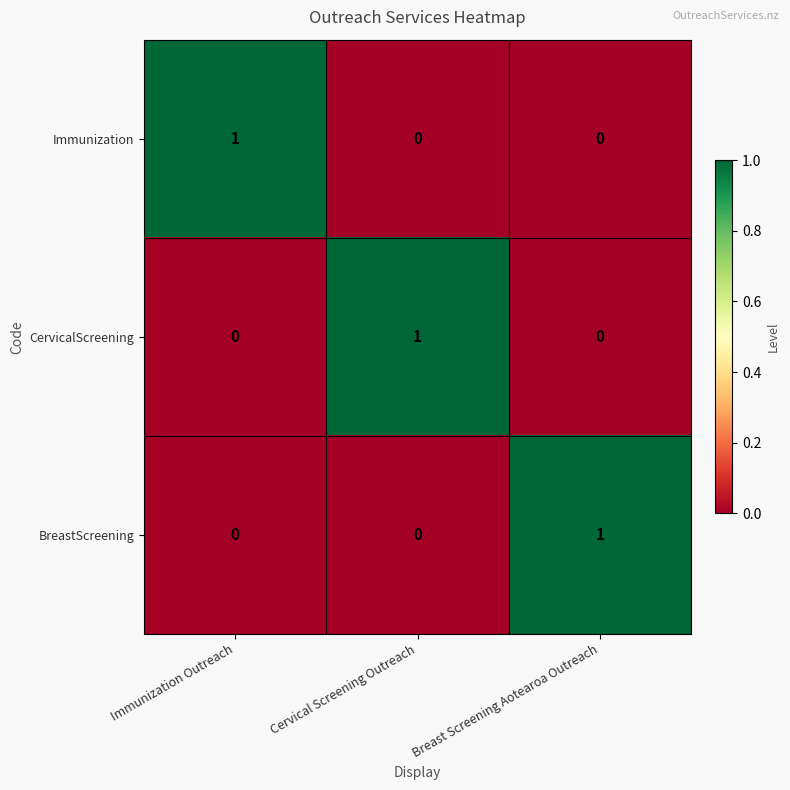

At how many categories does at least one series exceed 0?

3